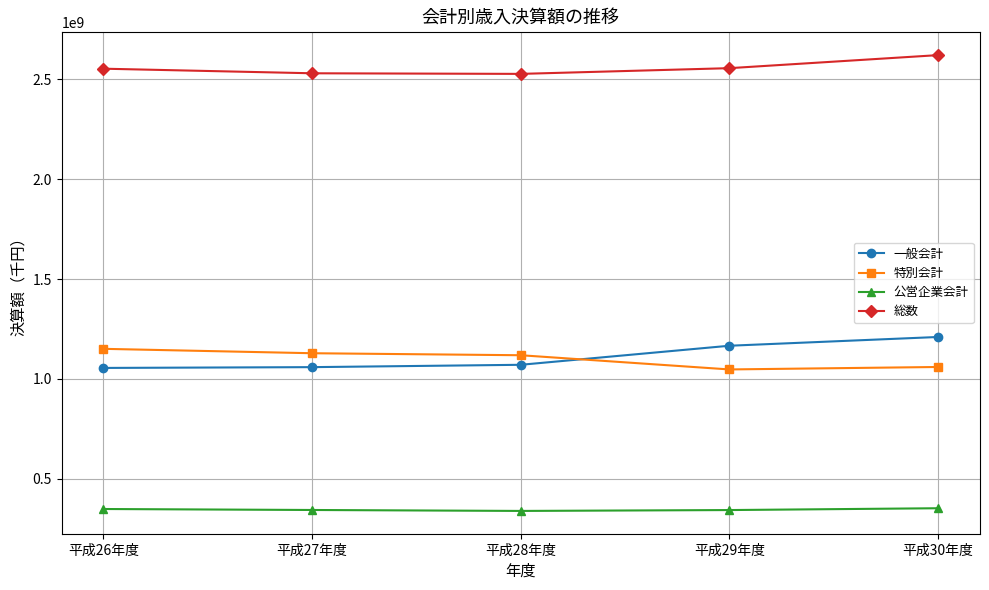

Where does the 公営企業会計 series first go above 343315432?

平成26年度